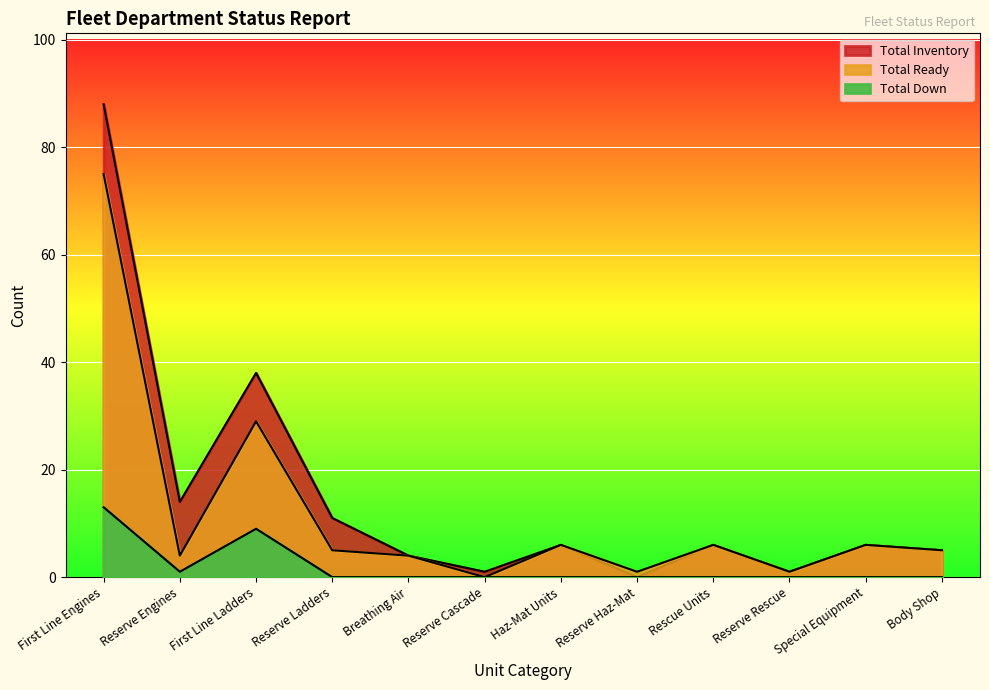

At which category is the sum across all series the highest?

First Line Engines